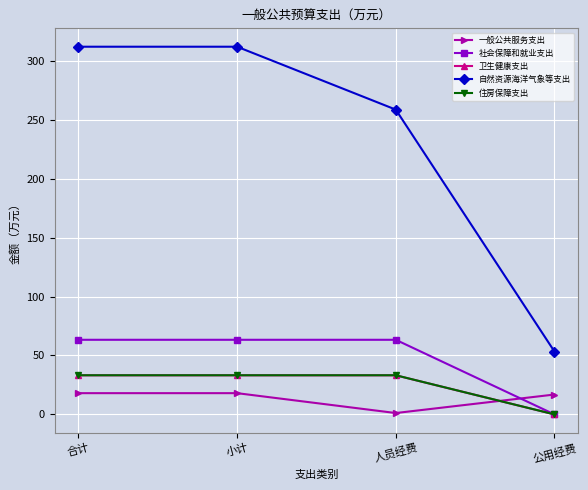

What position from the left is 人员经费?

3